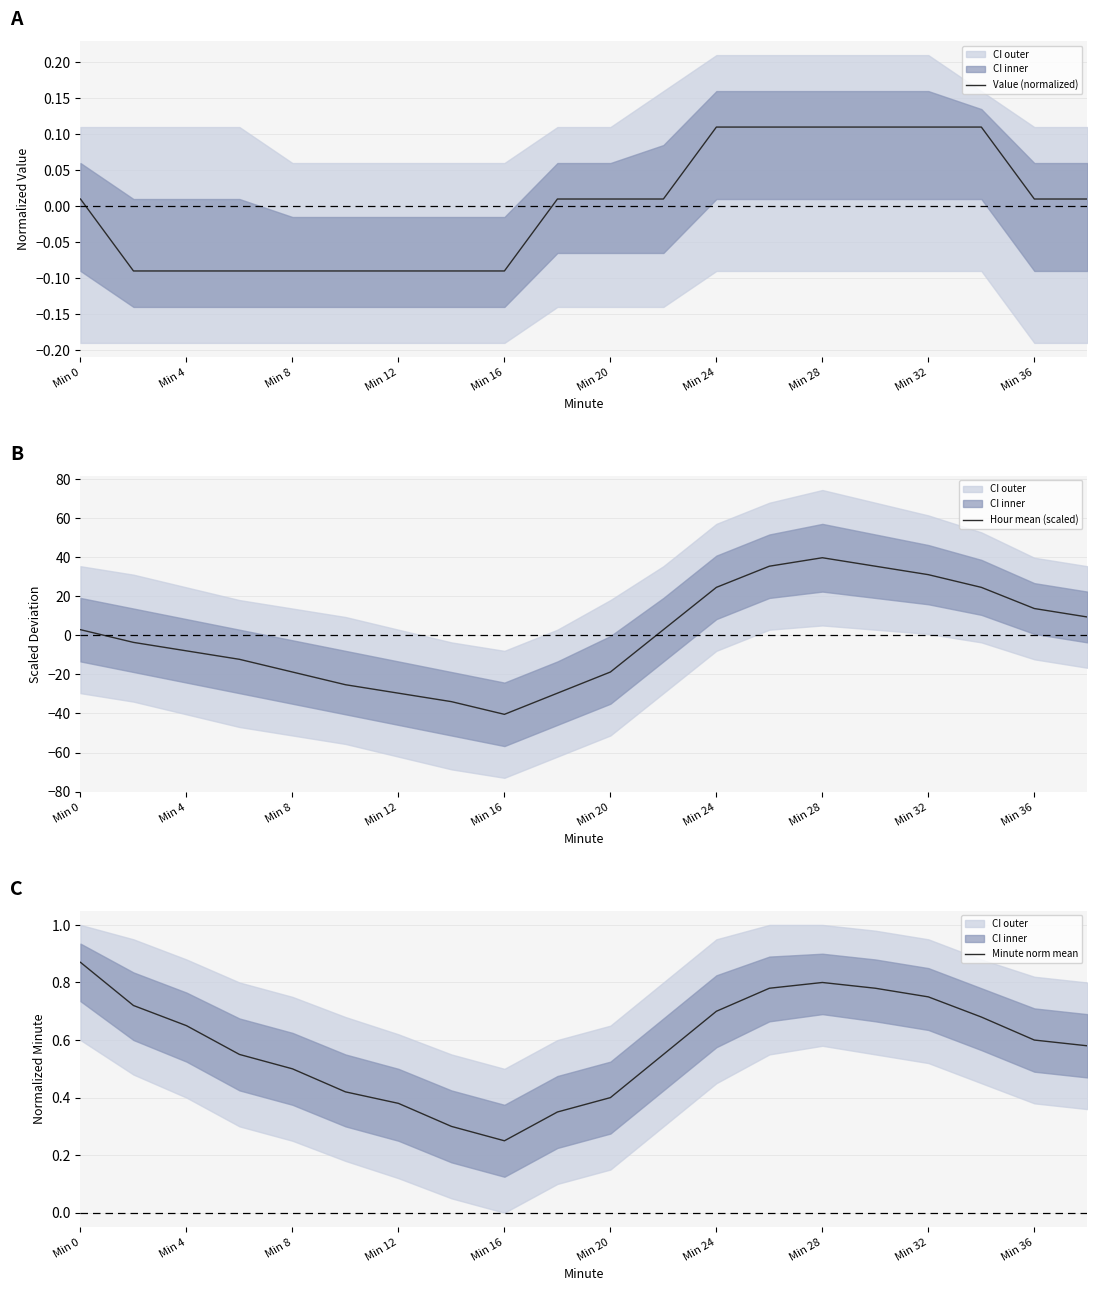

Which category has the lowest value in the Hour mean (scaled) series?

Min 16